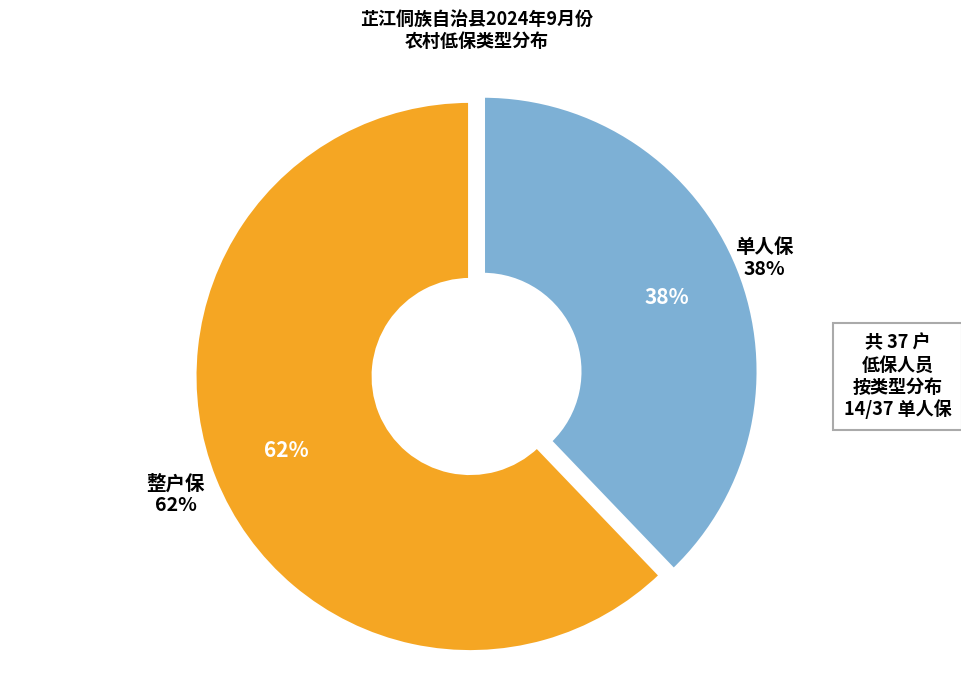

Which slice represents more than half of the pie?

整户保